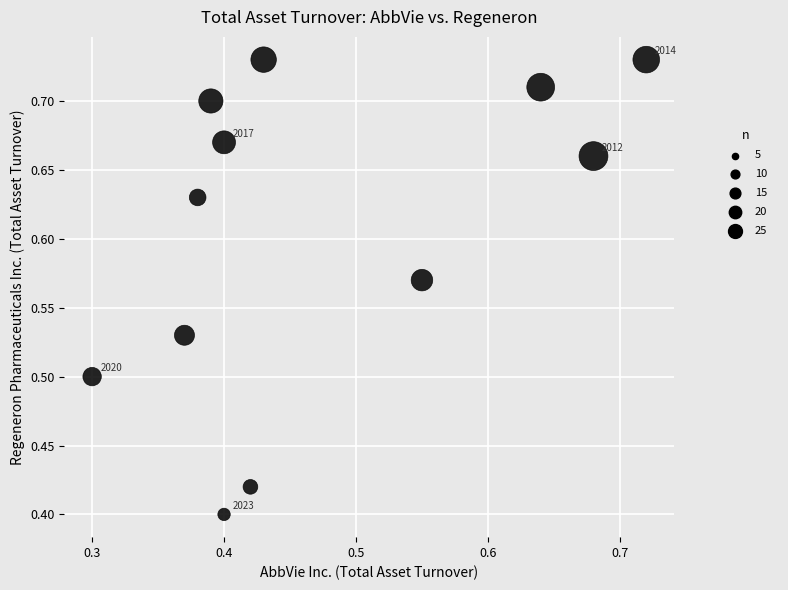

What is the range of Y values (max minus min)?

0.3